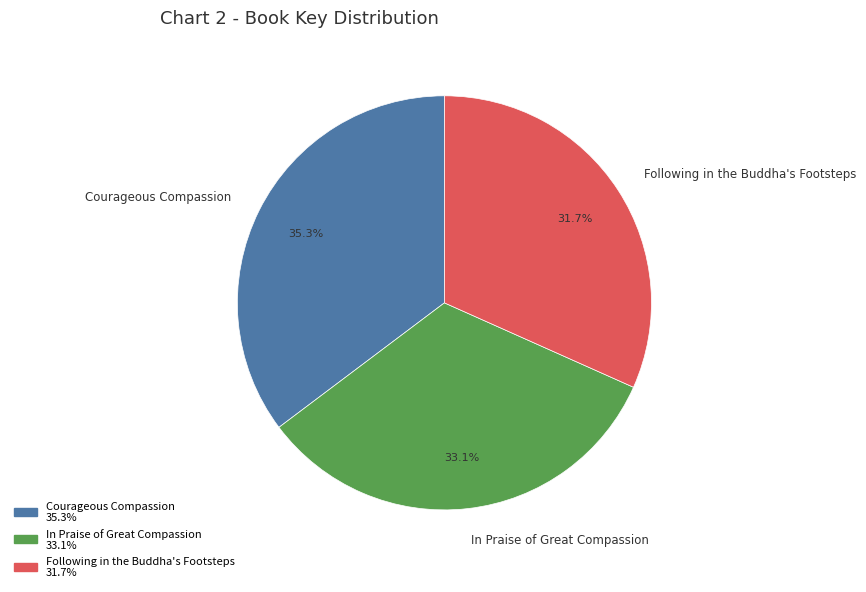

What portion of the pie excludes Courageous Compassion?

64.7%